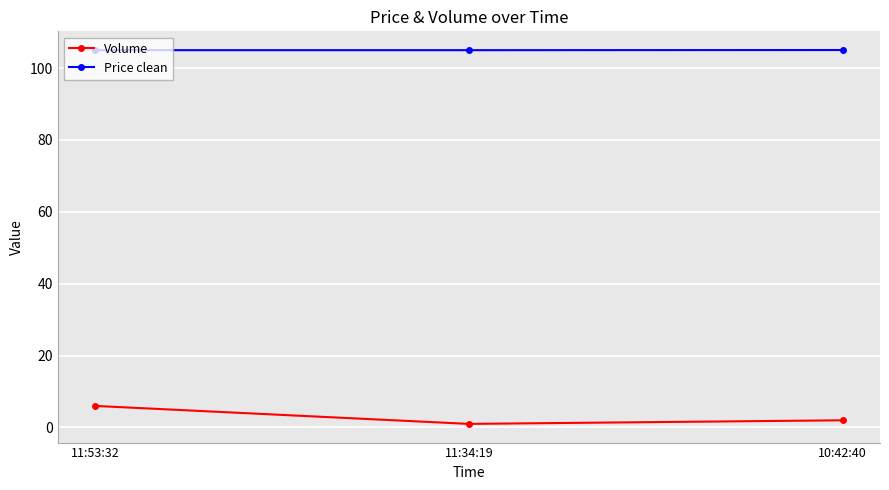

Reading left to right, transcribe all the data shown in this chart.

Volume: 6.0	1.0	2.0
Price clean: 105.0	105.0	105.0